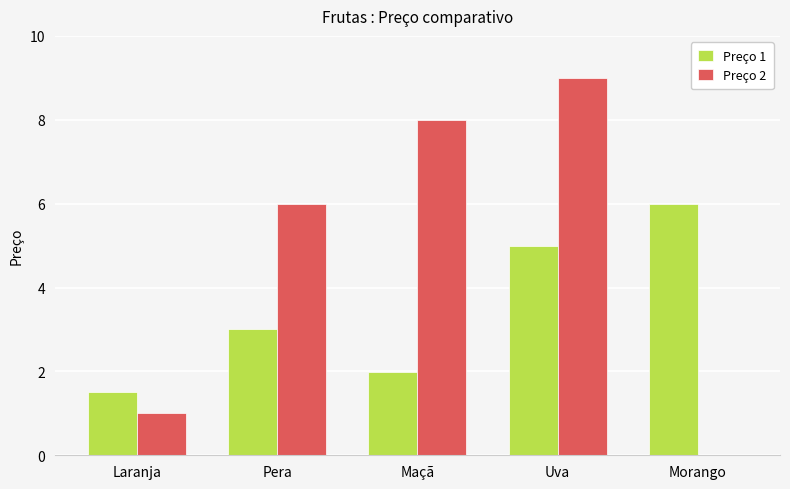

Which series has the largest total across all categories?

Preço 2